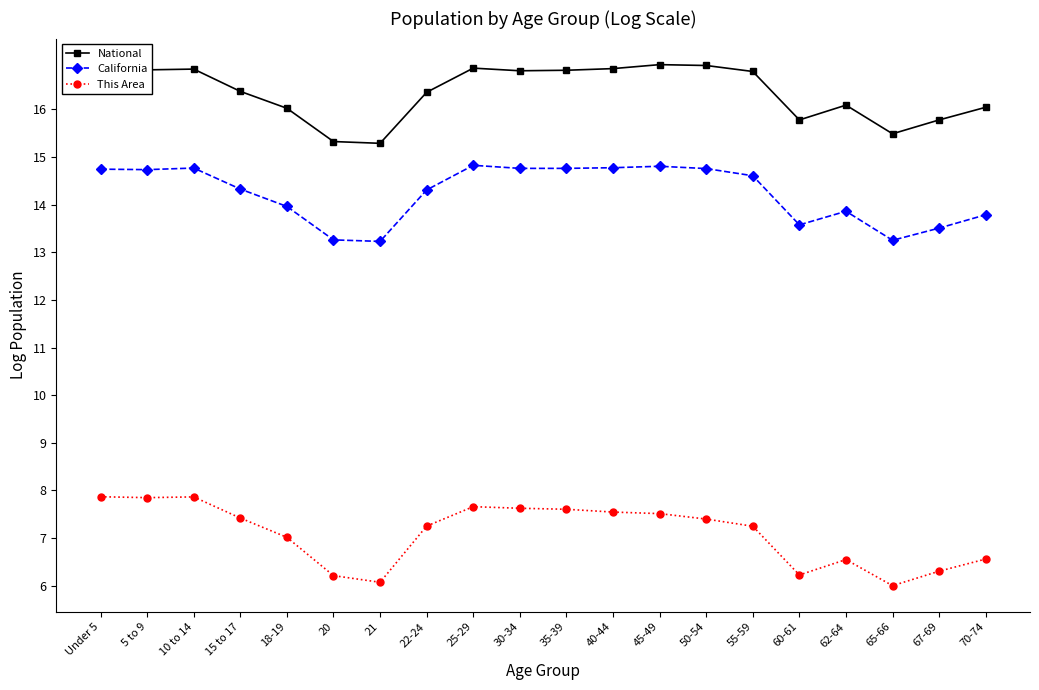

True or false: This Area and California intersect in this chart.

False